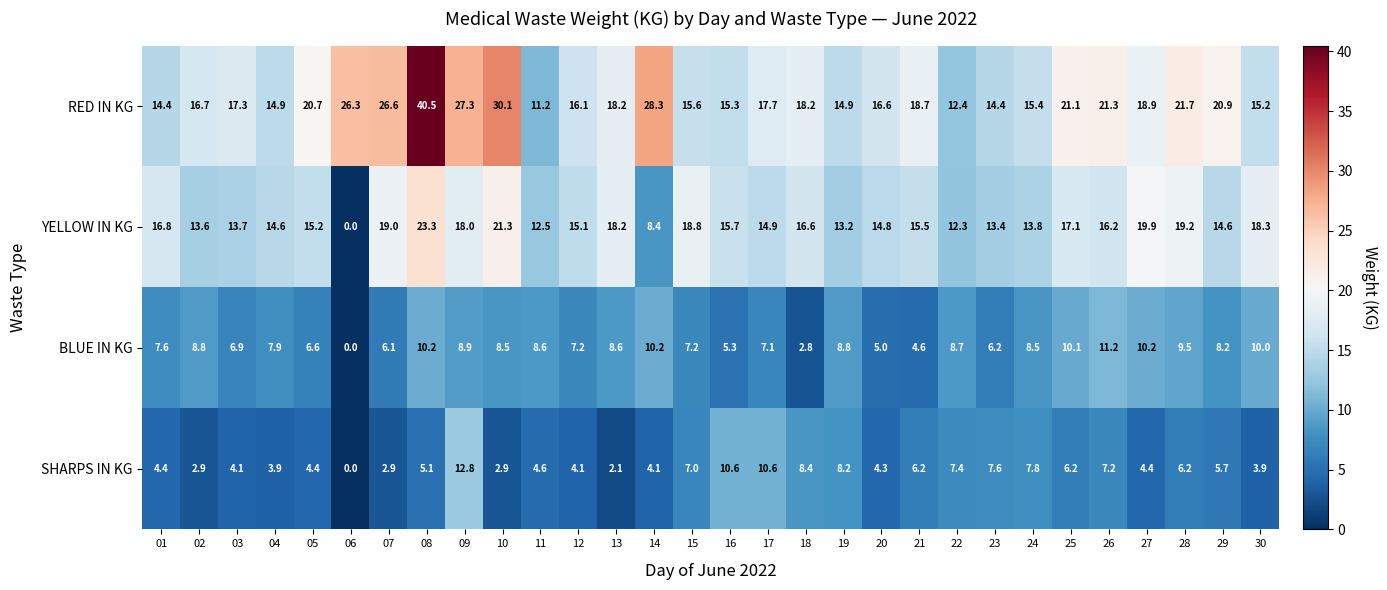

Rank the series by their maximum value, from lowest to highest.

BLUE IN KG, SHARPS IN KG, YELLOW IN KG, RED IN KG